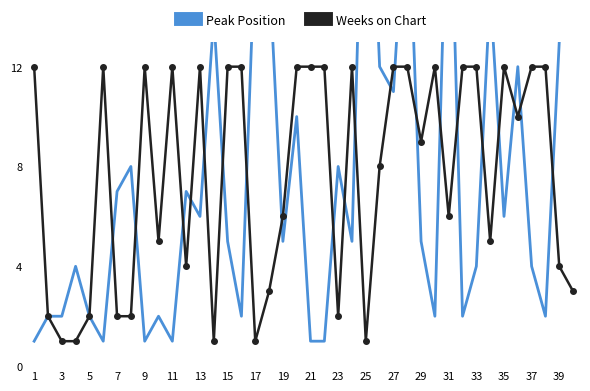

What is the lowest value of the Peak Position series?

1